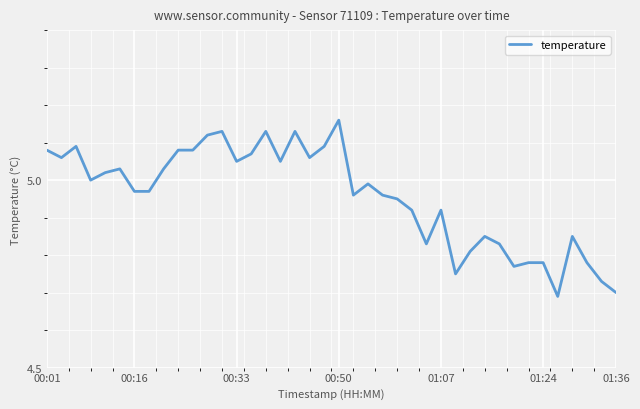

How many lines are shown in the chart?

1